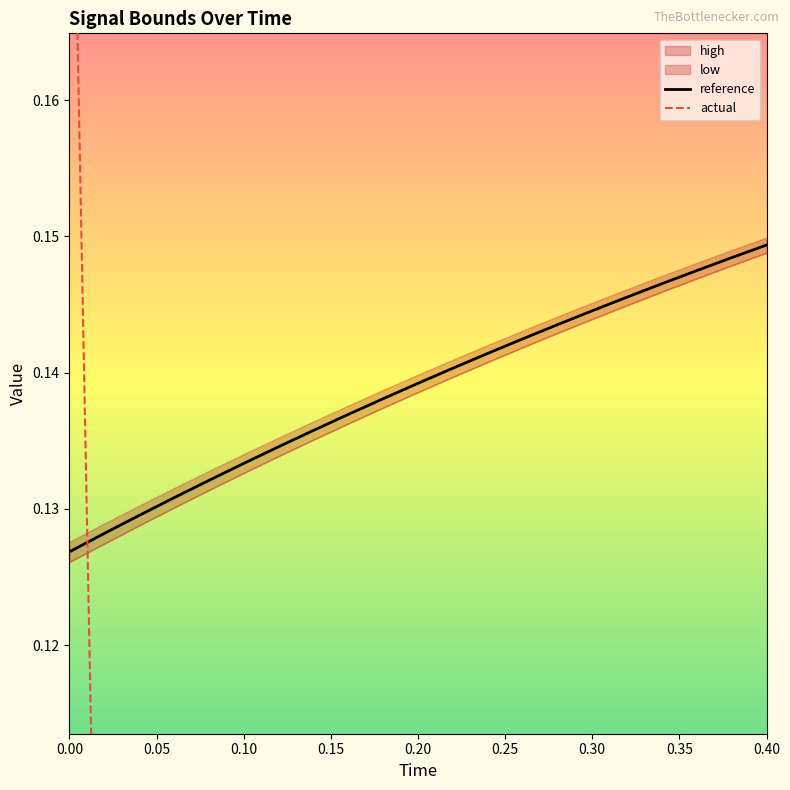

Rank the series by their maximum value, from lowest to highest.

reference, actual